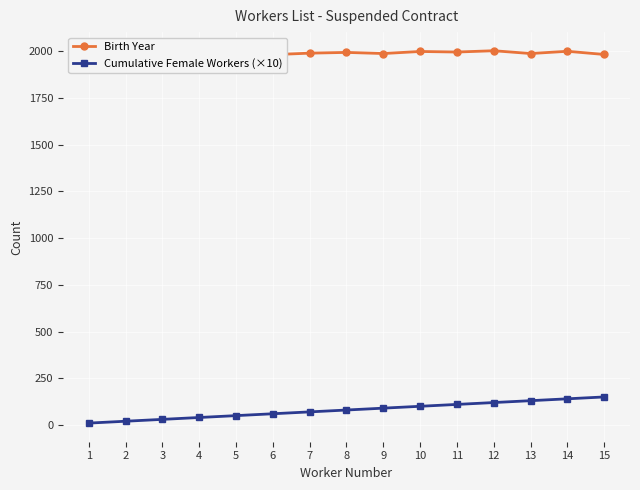

Is the value of Birth Year at 10 greater than the value of Cumulative Female Workers (×10) at 13?

Yes